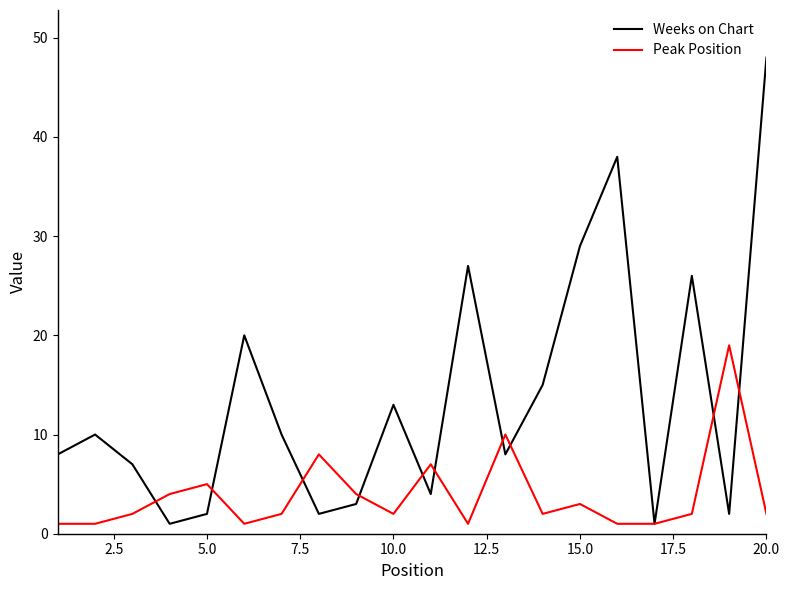

Is this an area chart (filled region under the line)?

No